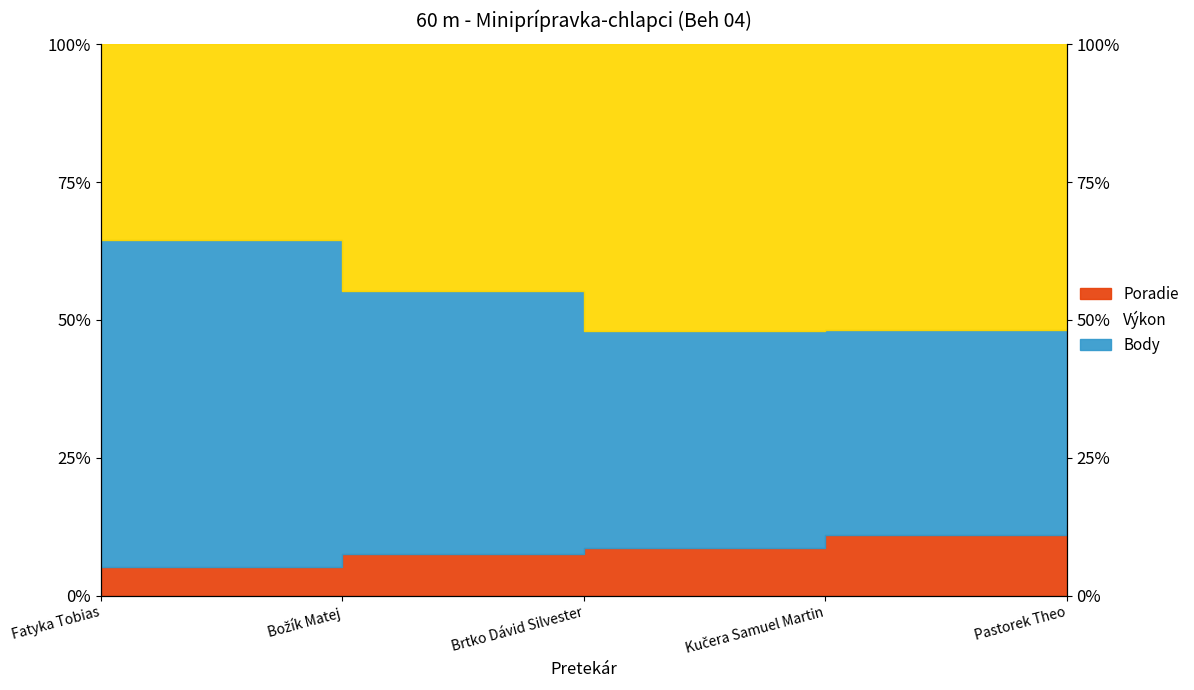

At how many categories does at least one series exceed 49?

2